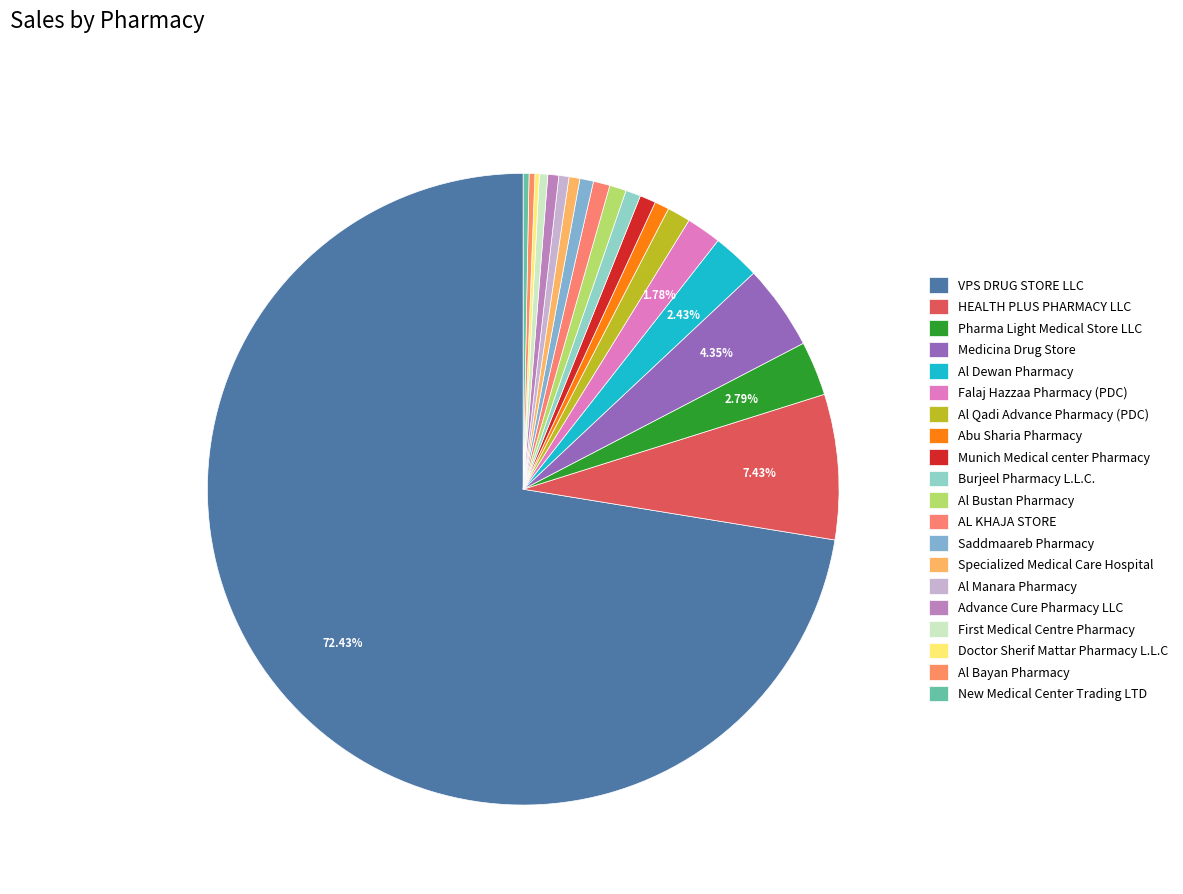

Count the number of slices in the pie.

20